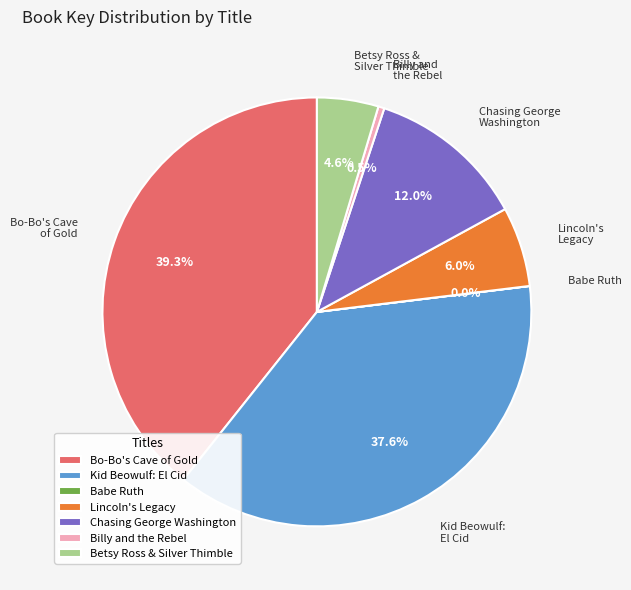

Which slice is the largest?

Bo-Bo's Cave of Gold